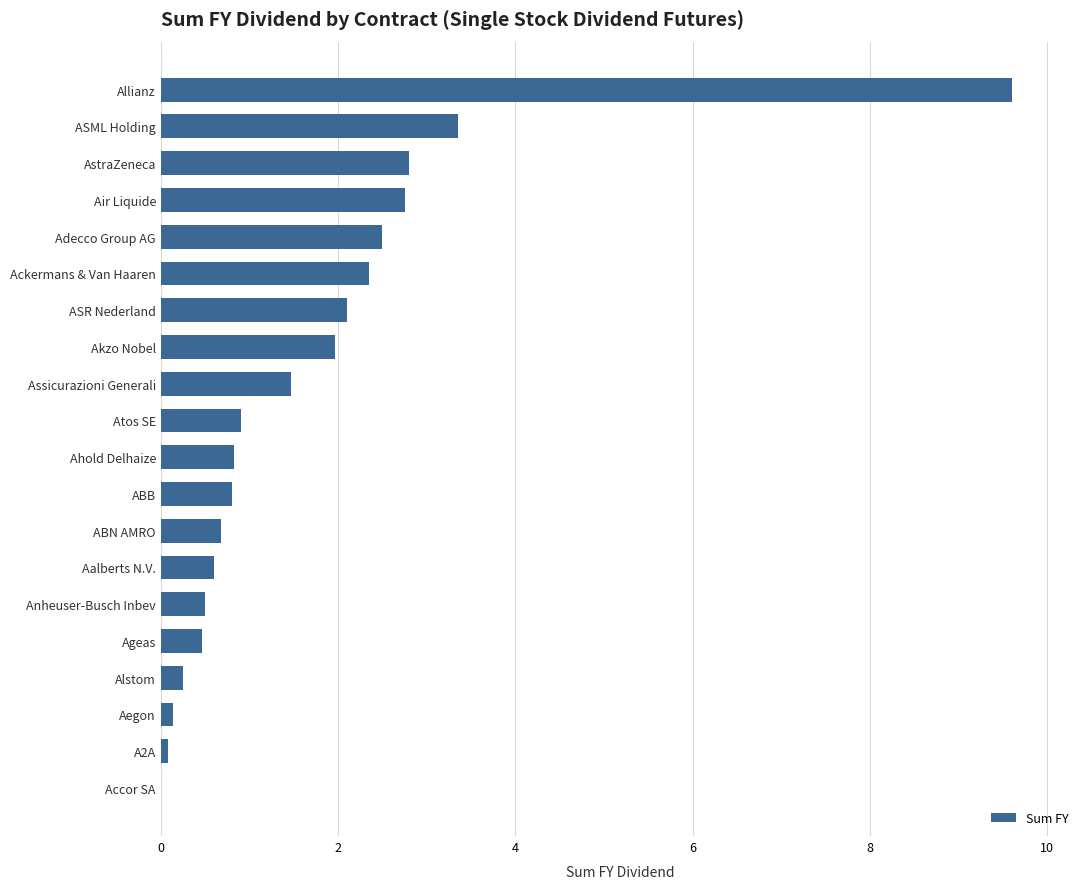

What is the greatest value displayed?

9.6